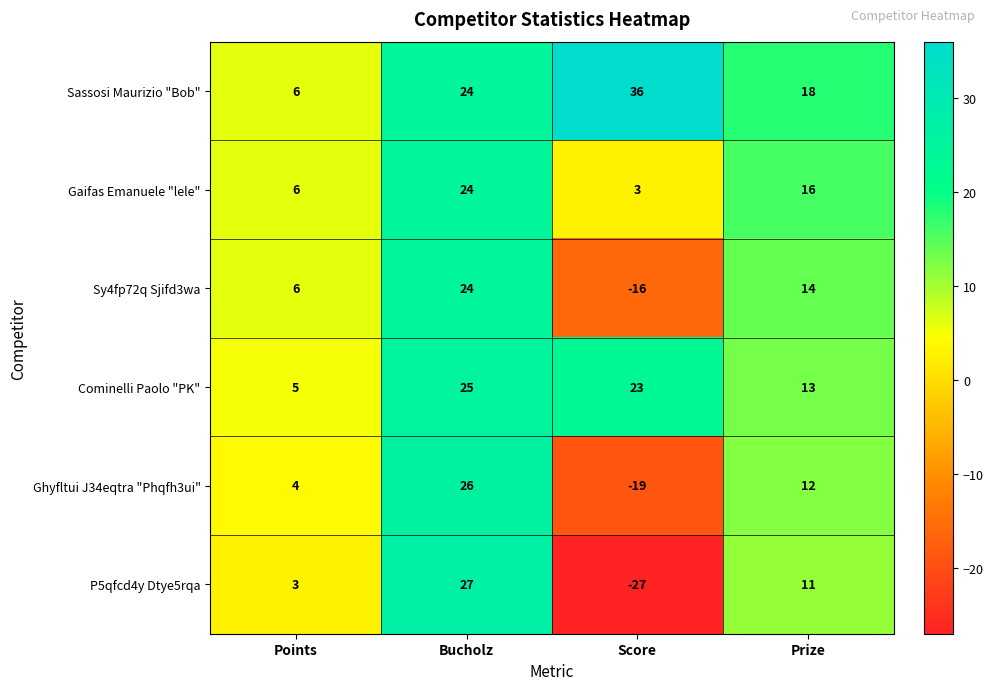

Count the number of data series in this chart.

6